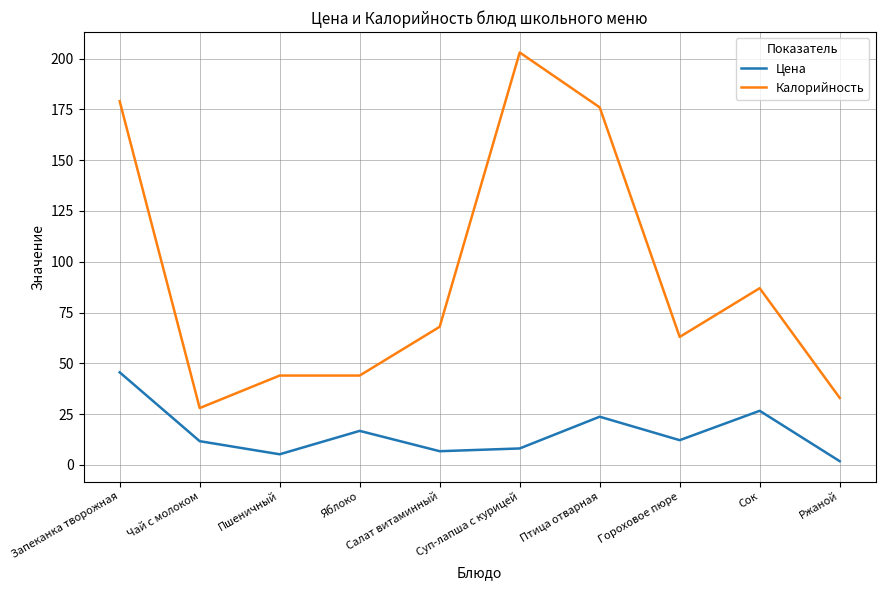

What is the greatest value displayed?

203.0